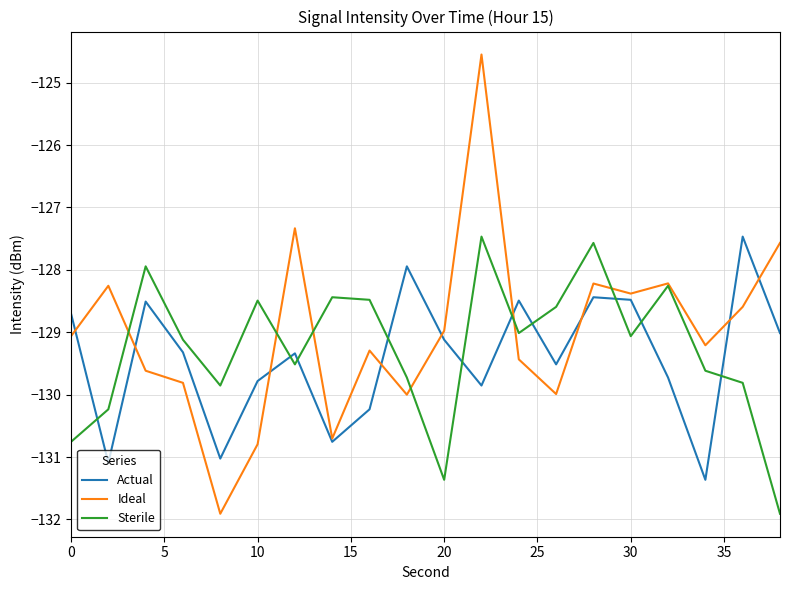

Which series has the widest spread of values?

Ideal